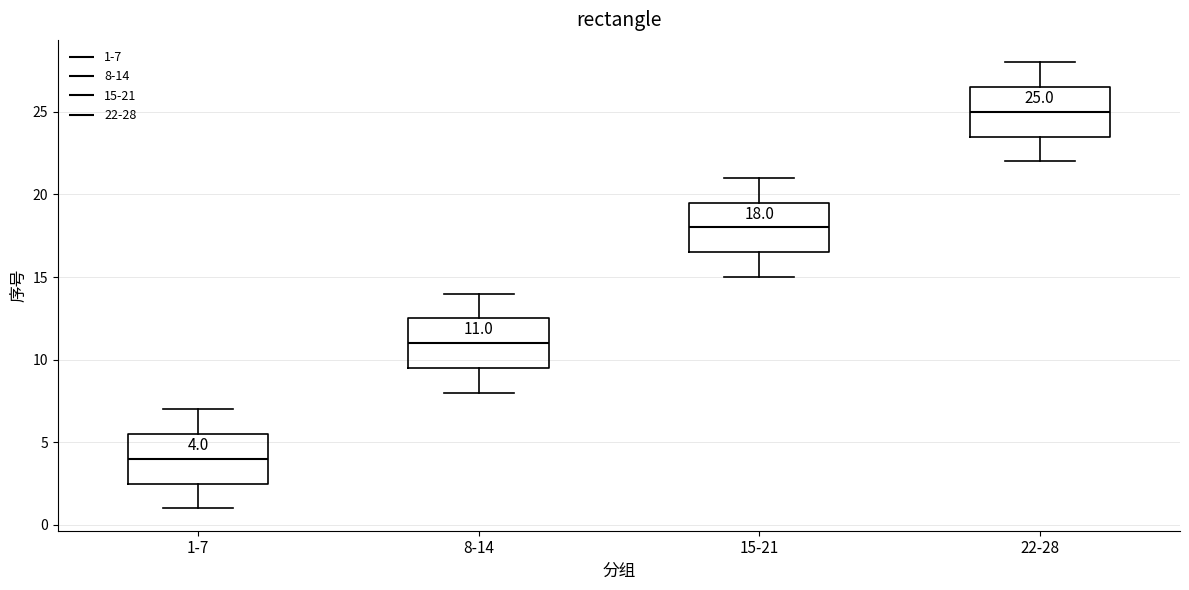

Which box's median line is the lowest?

1-7